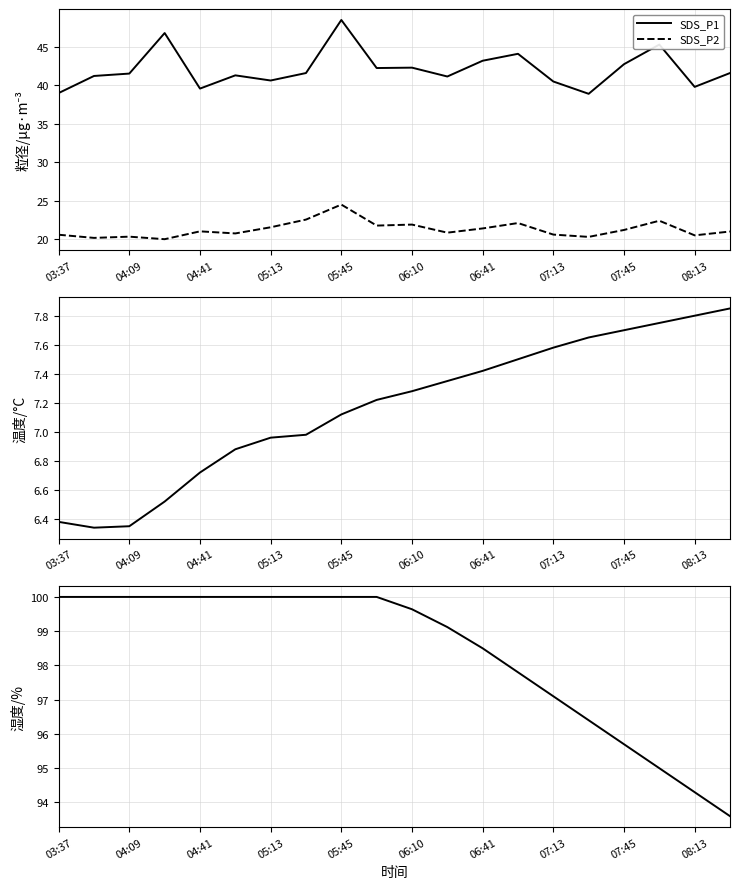

Reading left to right, extract all data points from this chart.

SDS_P1: 39.0	41.2	41.5	46.8	39.6	41.3	40.6	41.6	48.5	42.2	42.3	41.1	43.2	44.1	40.5	38.9	42.8	45.3	39.8	41.6
SDS_P2: 20.6	20.2	20.3	20.0	21.0	20.8	21.6	22.6	24.5	21.8	21.9	20.9	21.4	22.1	20.6	20.3	21.2	22.4	20.5	21.0
BME280_temperature: 6.4	6.3	6.3	6.5	6.7	6.9	7.0	7.0	7.1	7.2	7.3	7.3	7.4	7.5	7.6	7.7	7.7	7.8	7.8	7.8
BME280_humidity: 100.0	100.0	100.0	100.0	100.0	100.0	100.0	100.0	100.0	100.0	99.6	99.1	98.5	97.8	97.1	96.4	95.7	95.0	94.3	93.6